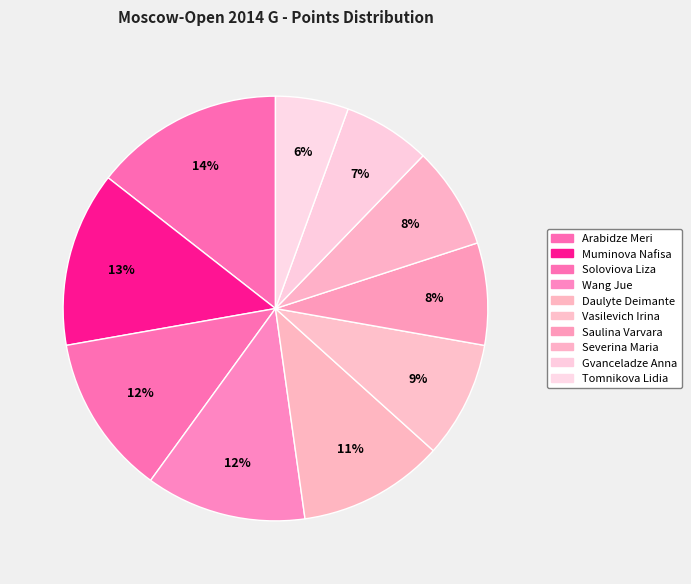

Combined, what portion of the pie is Tomnikova Lidia and Muminova Nafisa?

18.9%